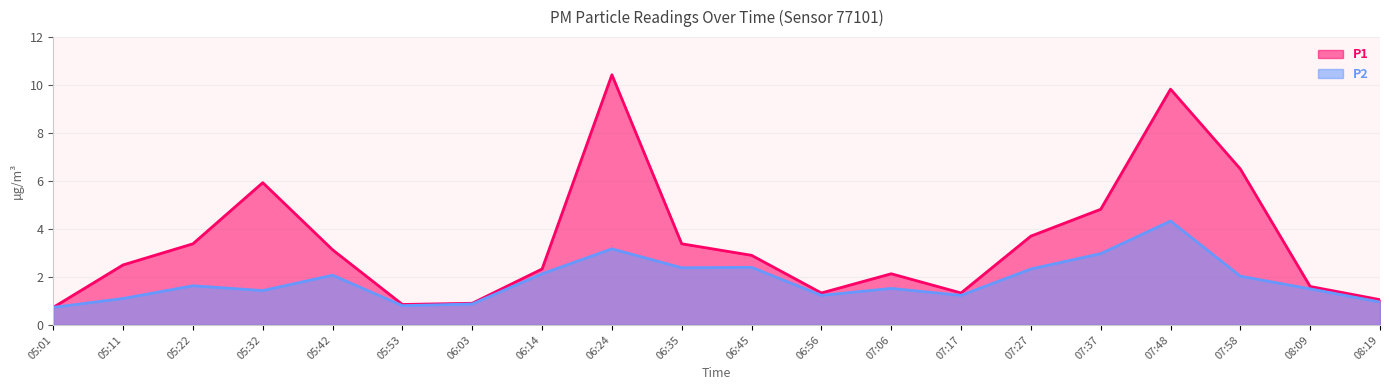

What is the difference between the P1 values at 07:06 and 05:11?

0.4